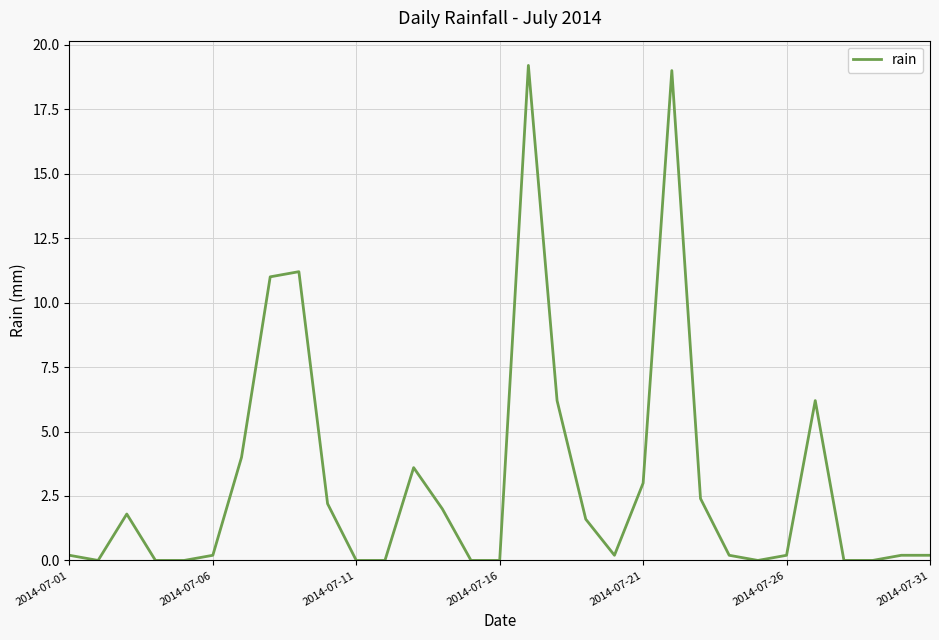

How many lines are shown in the chart?

1